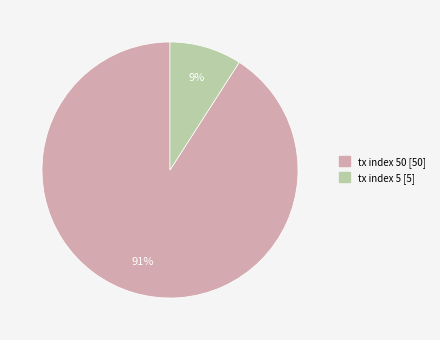

Count the number of slices in the pie.

2